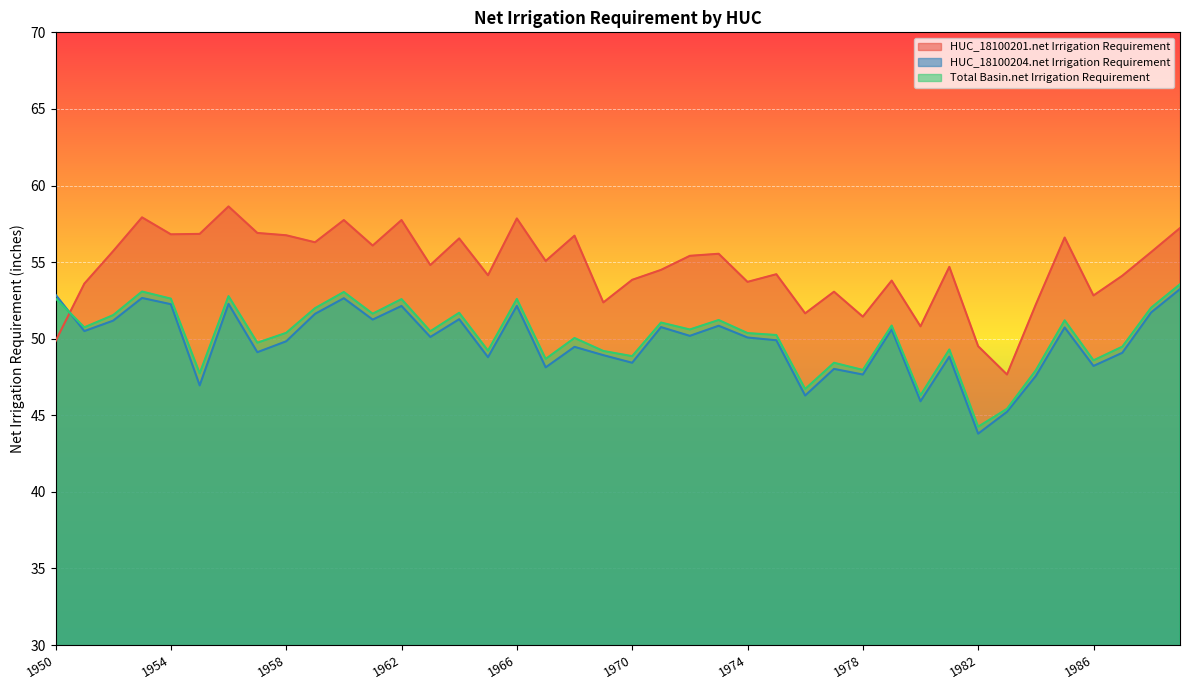

At which label does Total Basin.net Irrigation Requirement first exceed 50?

1950